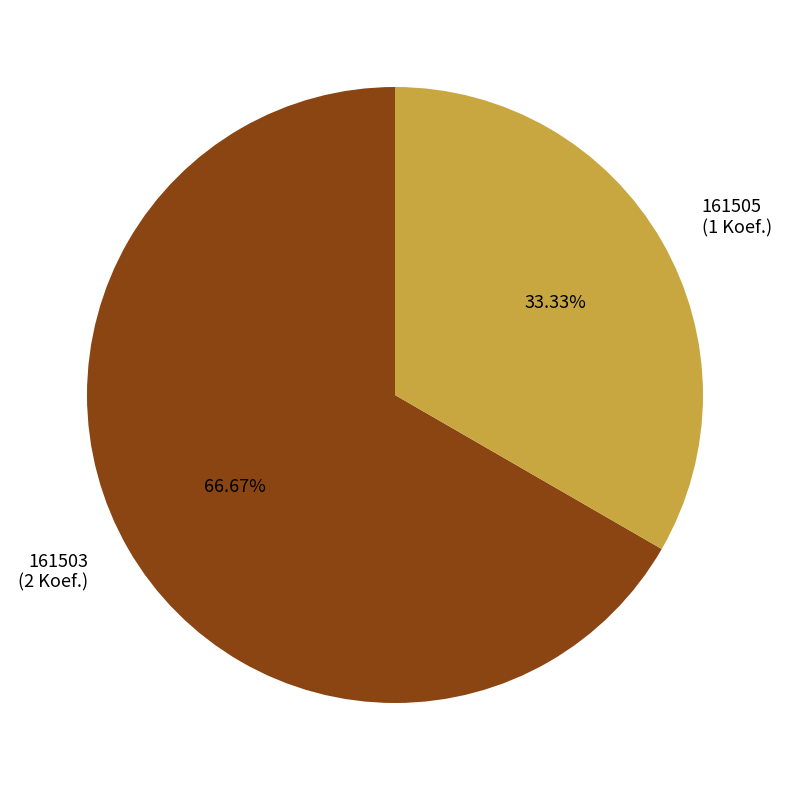

How many segments does this pie chart have?

2